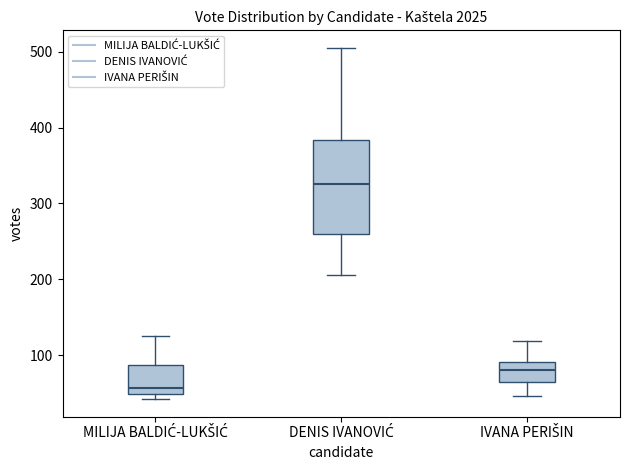

Reading left to right, transcribe this box plot: for each box, give where its median line is, the range the box spans, and where its two whiskers end, as read against the y-axis. The values are not printed on the chart, so give them approximately, as read against the axis.

MILIJA BALDIĆ-LUKŠIĆ: median 60, box 50 to 90, whiskers 40 to 130
DENIS IVANOVIĆ: median 330, box 260 to 380, whiskers 210 to 510
IVANA PERIŠIN: median 80, box 60 to 90, whiskers 50 to 120